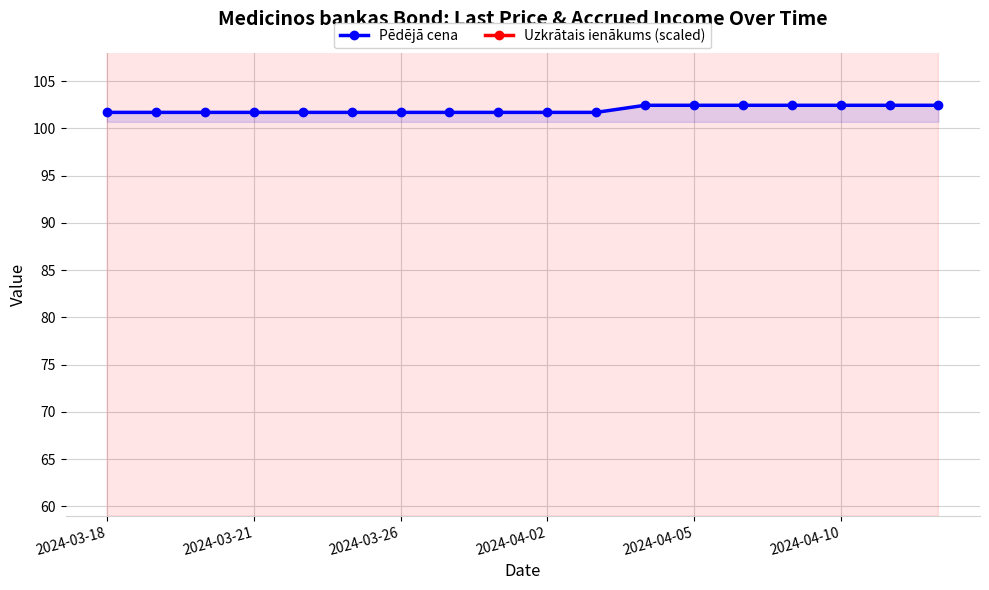

Which series has the largest range (max minus min)?

Uzkrātais ienākums (scaled)